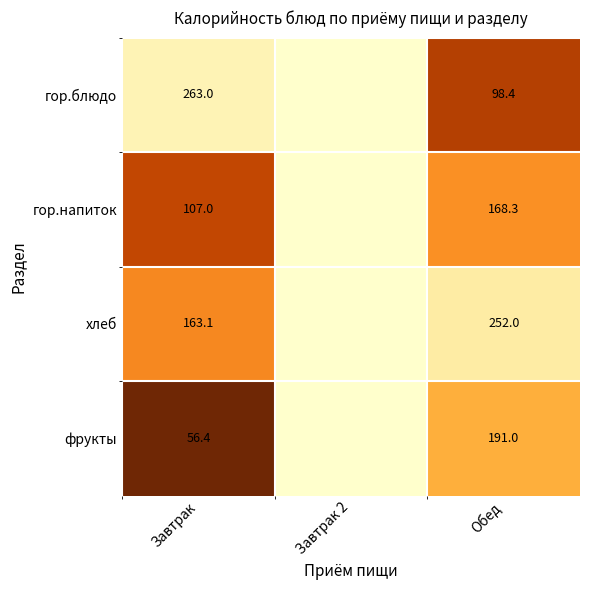

What is the sum of the гор.напиток values at Обед and Завтрак?

275.3